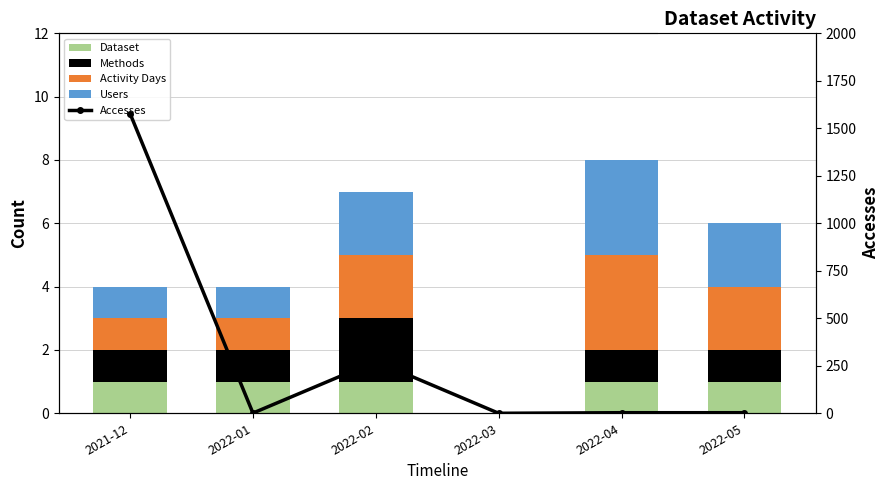

List the series in order of their peak value, highest first.

Accesses, Activity Days, Users, Methods, Dataset